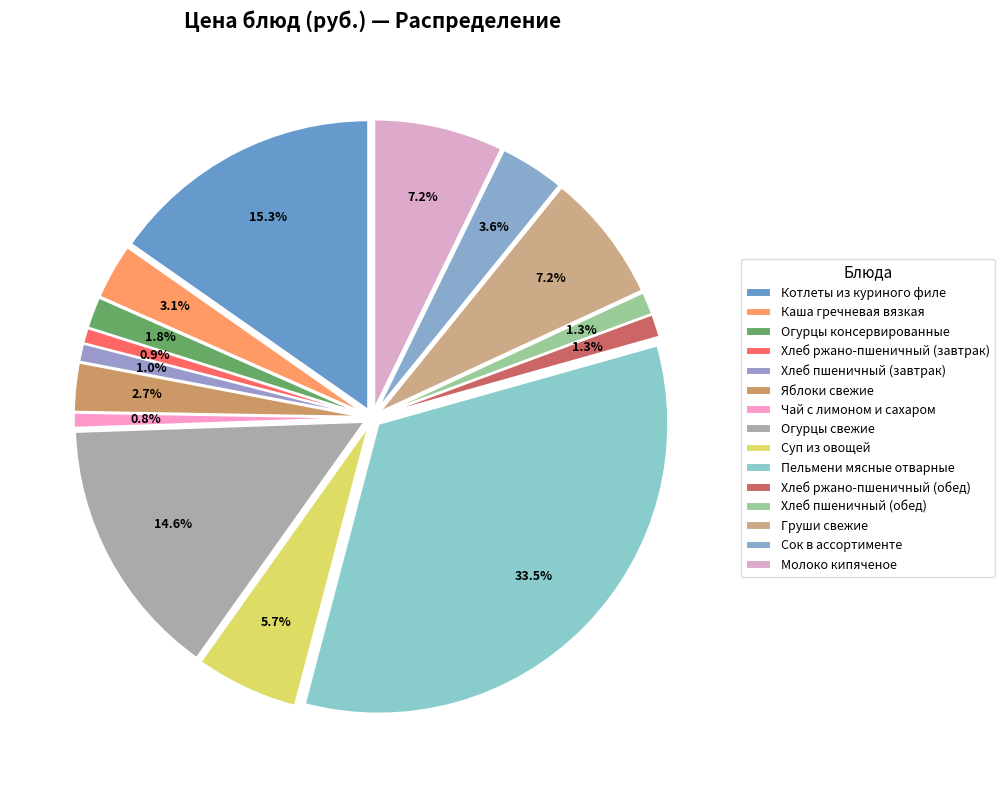

How many slices are in this pie chart?

15